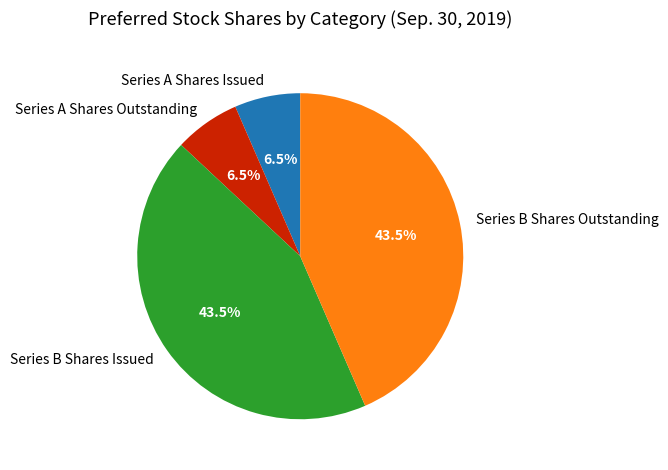

What portion of the pie excludes Series B Shares Issued?

56.5%